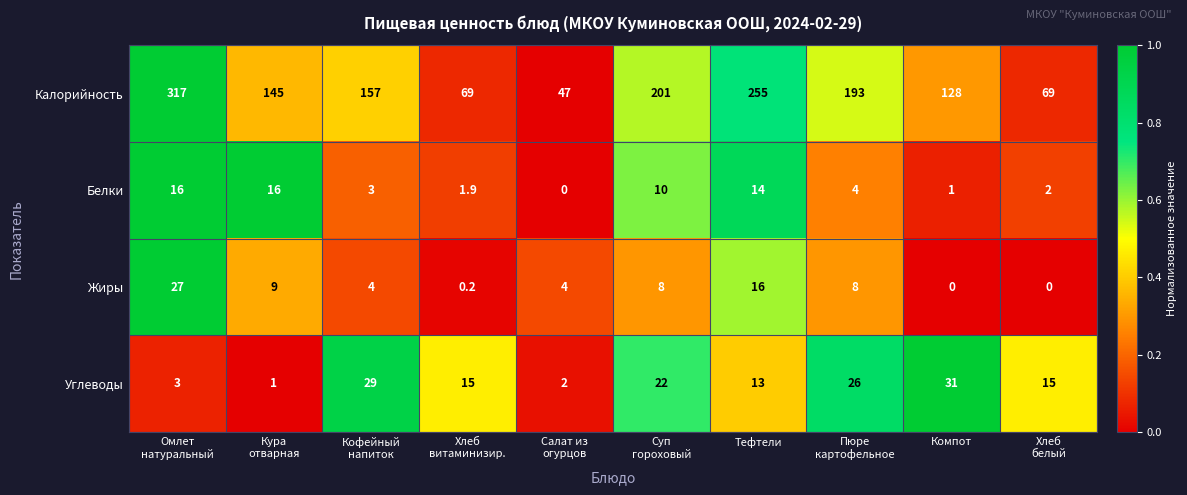

Rank the series by their maximum value, from highest to lowest.

Калорийность, Углеводы, Жиры, Белки